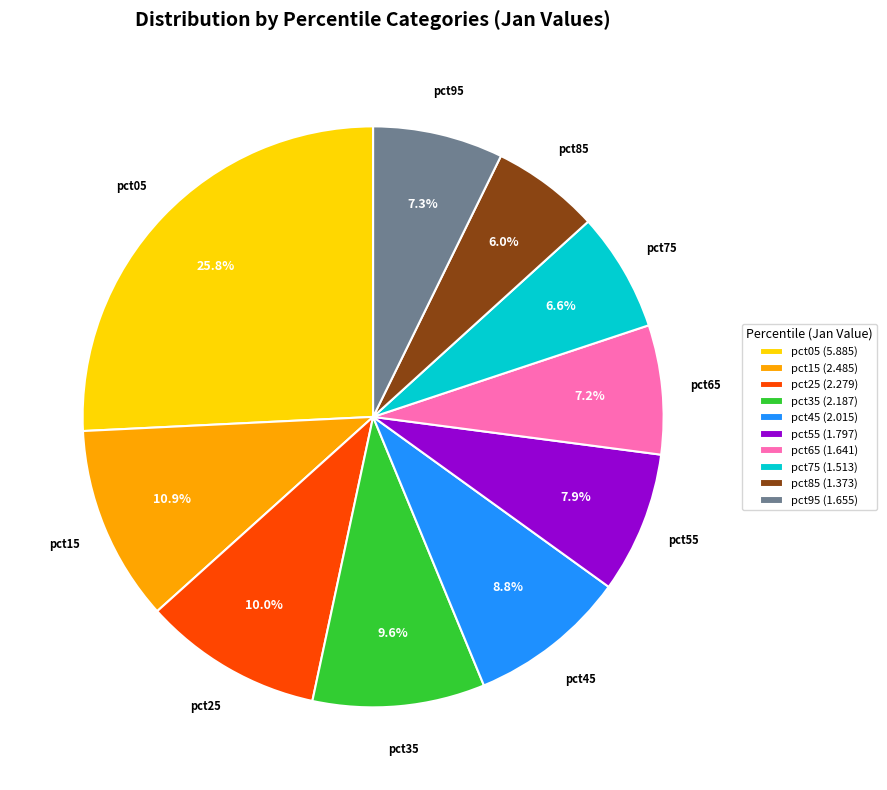

What percentage is the pct05 slice, to the nearest percent?

26%